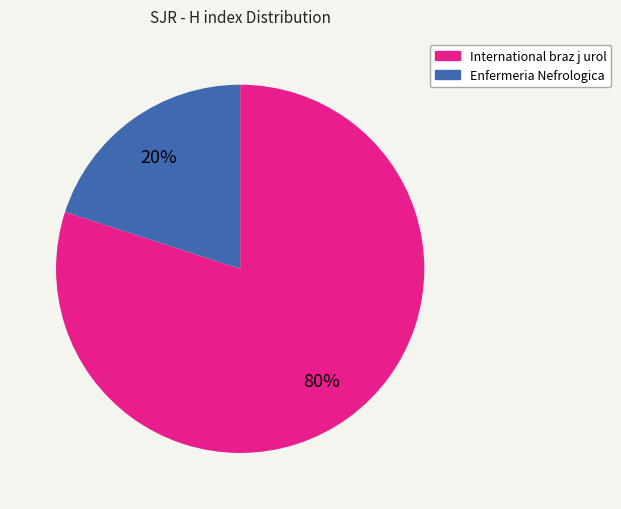

Is the sum of International braz j urol and Enfermeria Nefrologica greater than half?

Yes